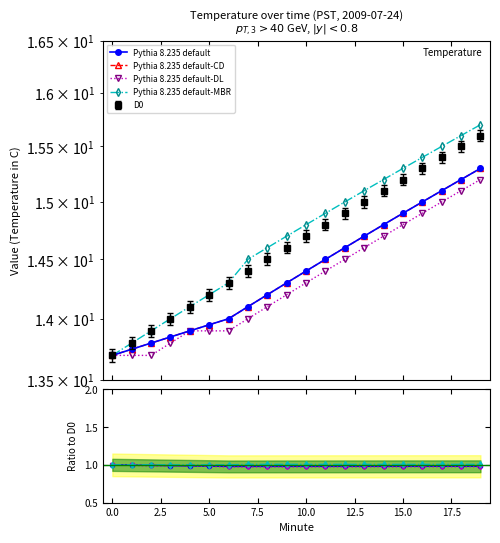

True or false: Rolling Max has a value of 23.7 at 18.

False